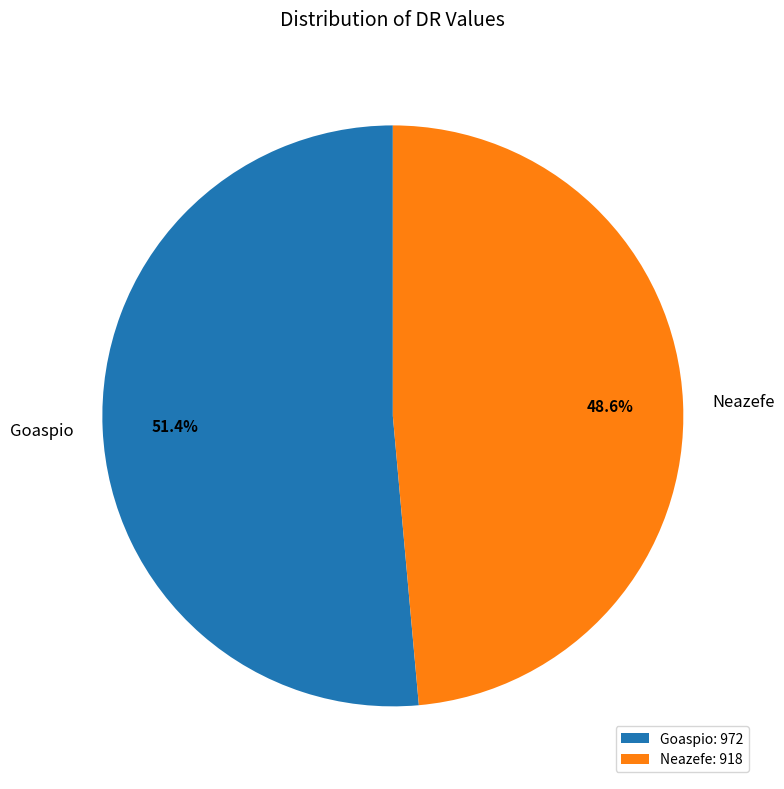

Which slice is the largest?

Goaspio